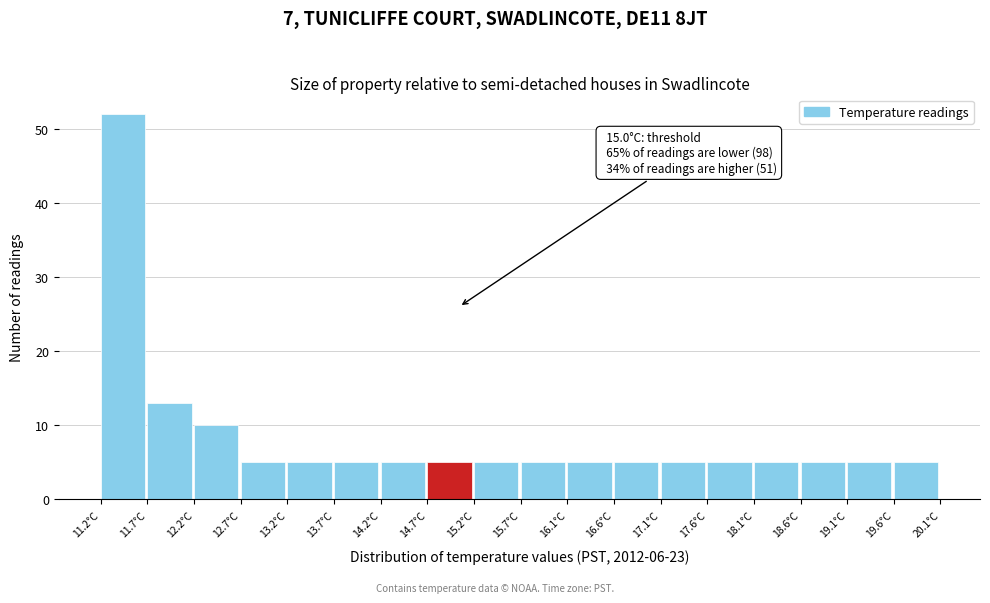

Over which range of the x-axis is the bar tallest?

11.20 to 11.70